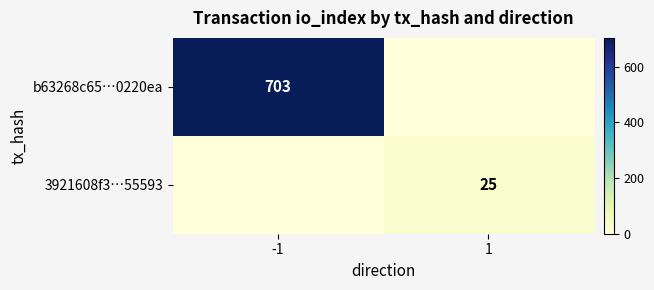

What is the total value across all series at 1?

25